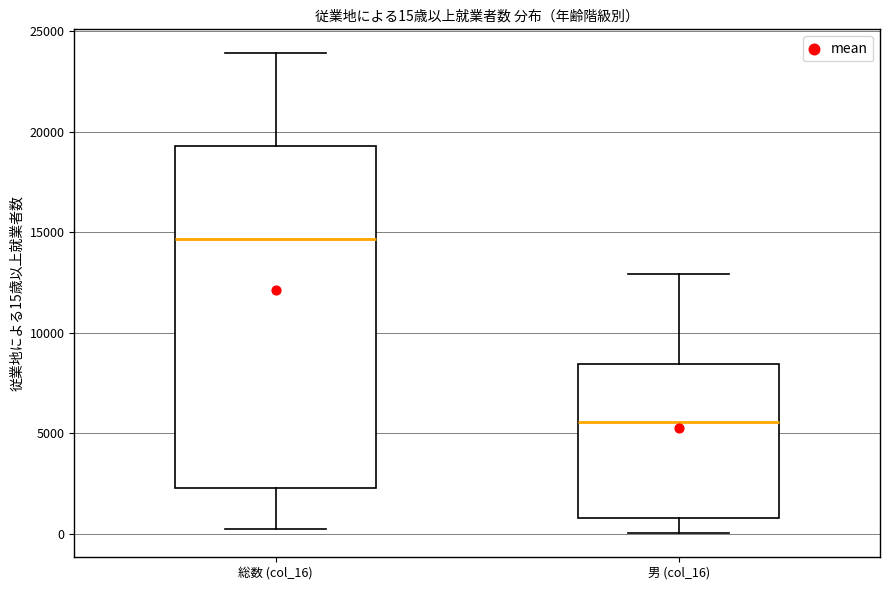

Which box has the lowest median line?

男 (col_16)